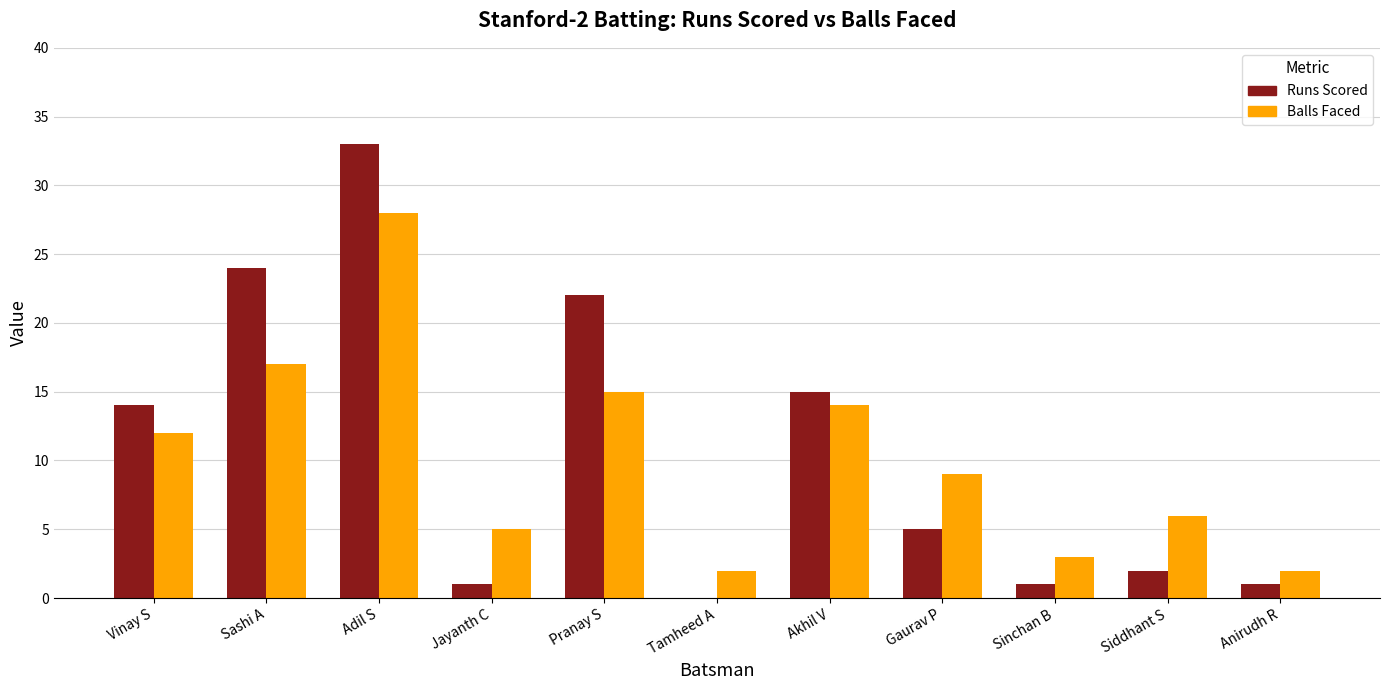

At which label is Balls Faced closest to 15?

Pranay S